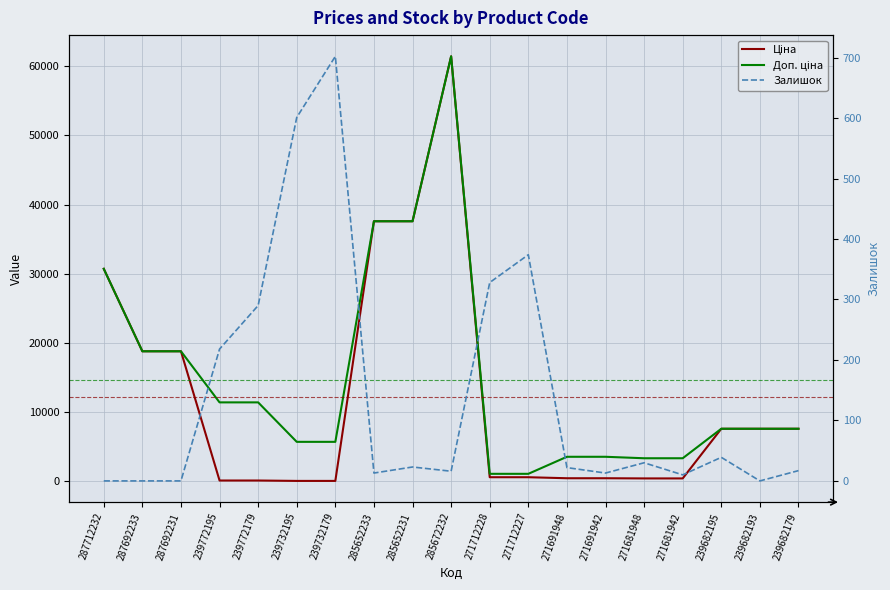

At which label is Доп. ціна closest to 31257?

287712232